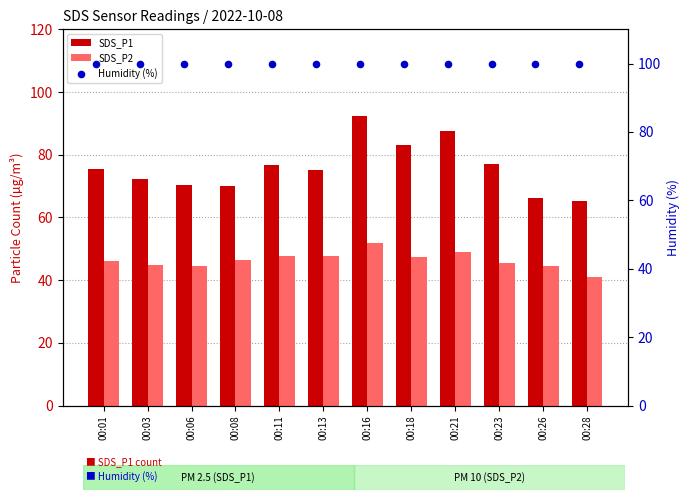

What are all the series names shown in the legend?

SDS_P1, SDS_P2, Humidity (%)